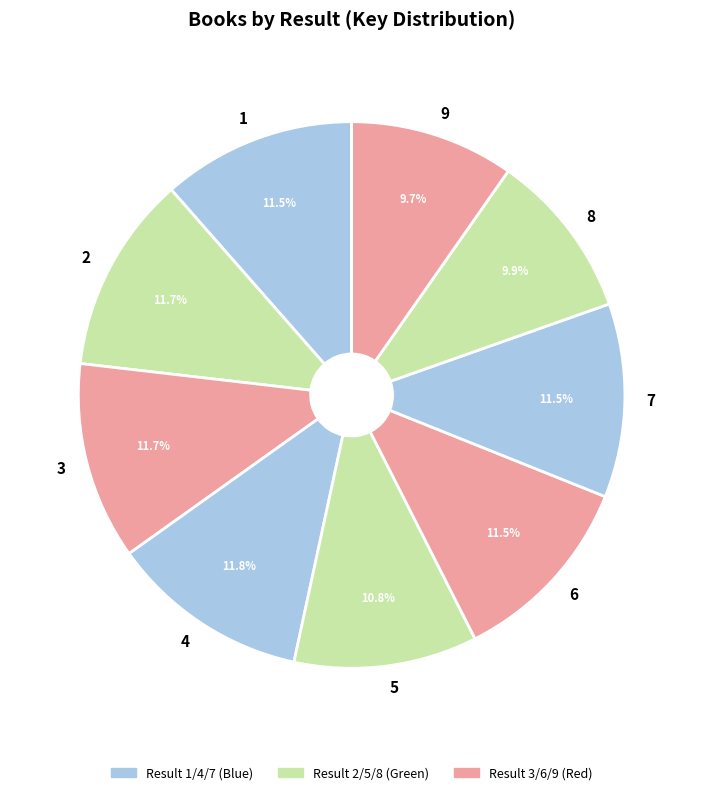

Does any single category account for the majority?

No